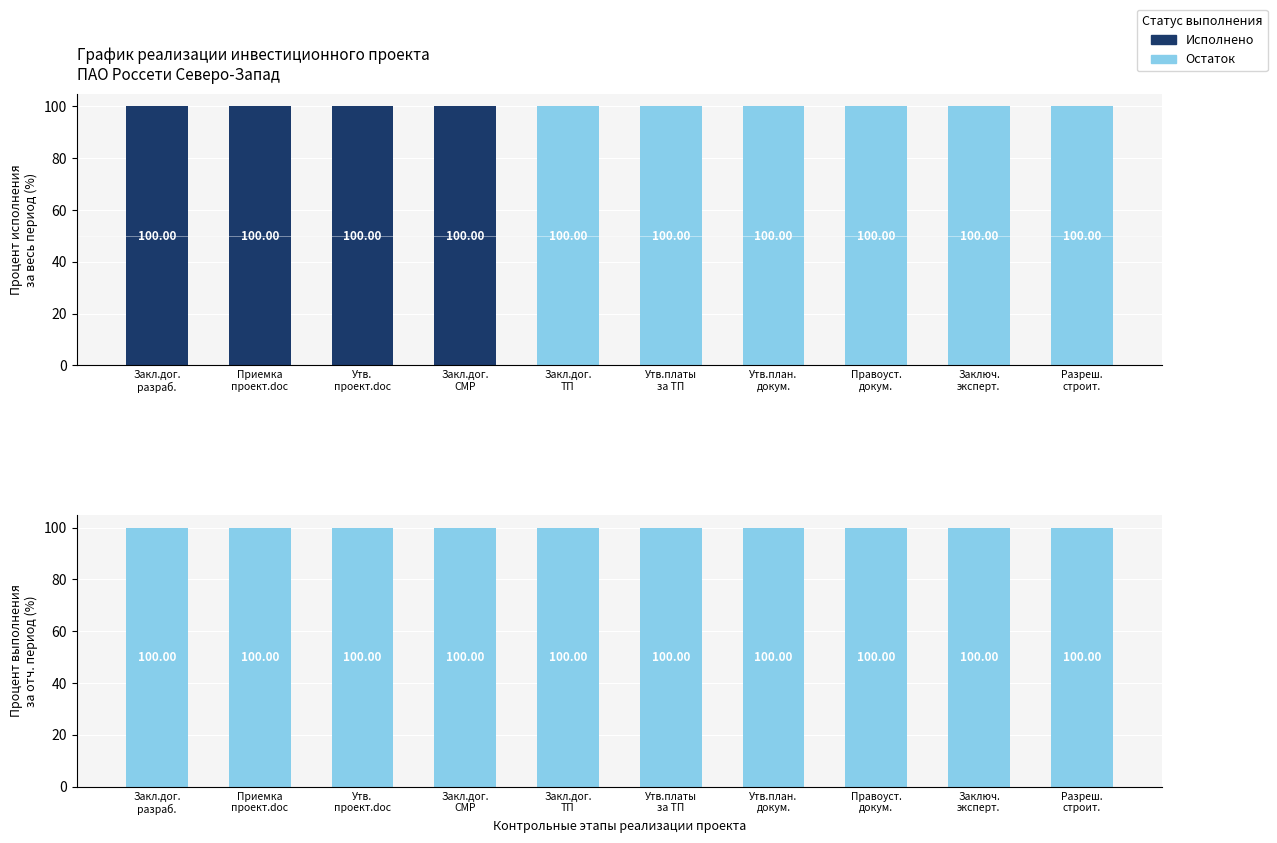

What is the sum of the Остаток (%) values at Закл.дог.
разраб. and Заключ.
эксперт.?

200